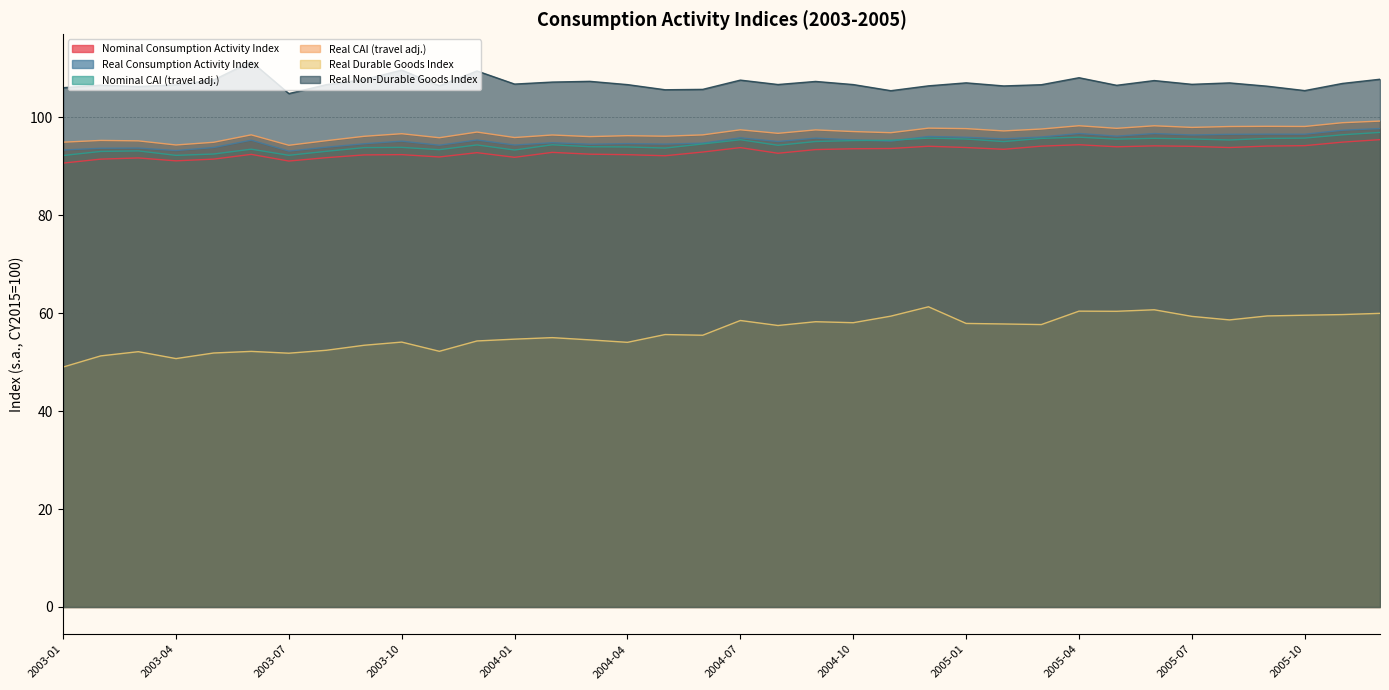

How many values in the Real Consumption Activity Index series are below 95?

15